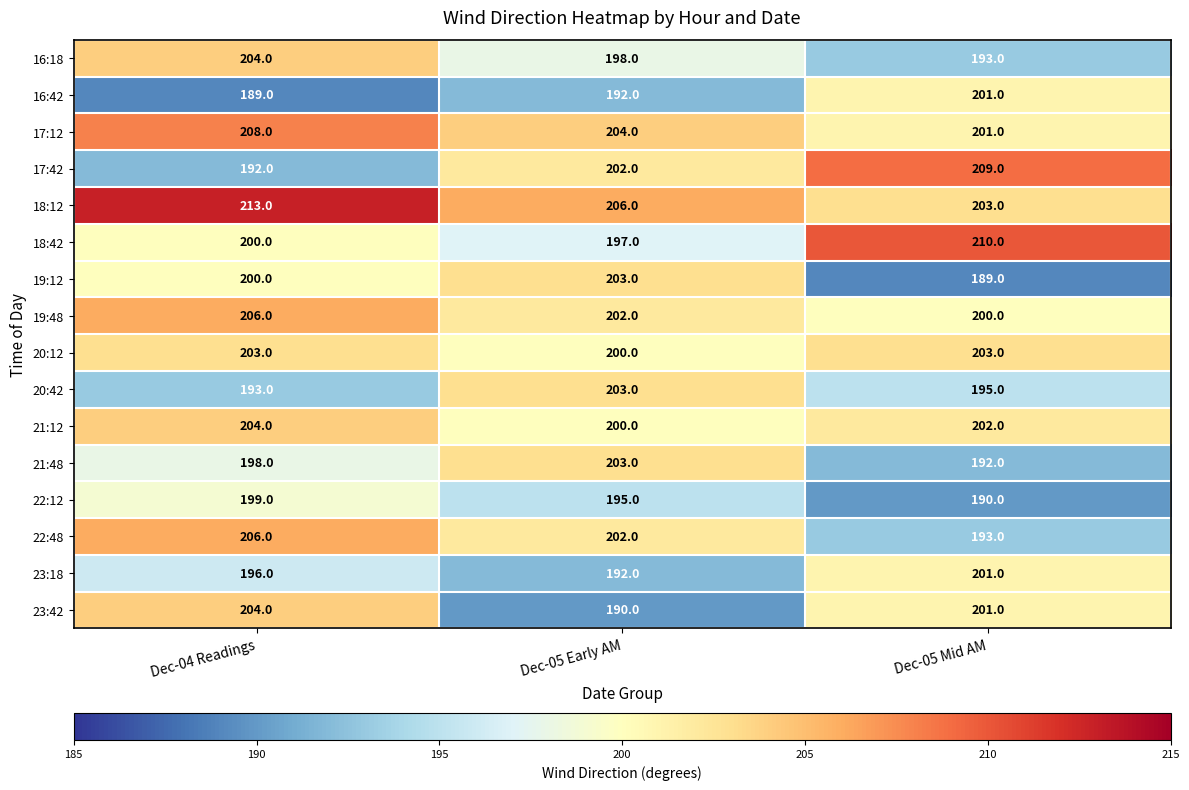

What is the maximum value shown in the chart?

213